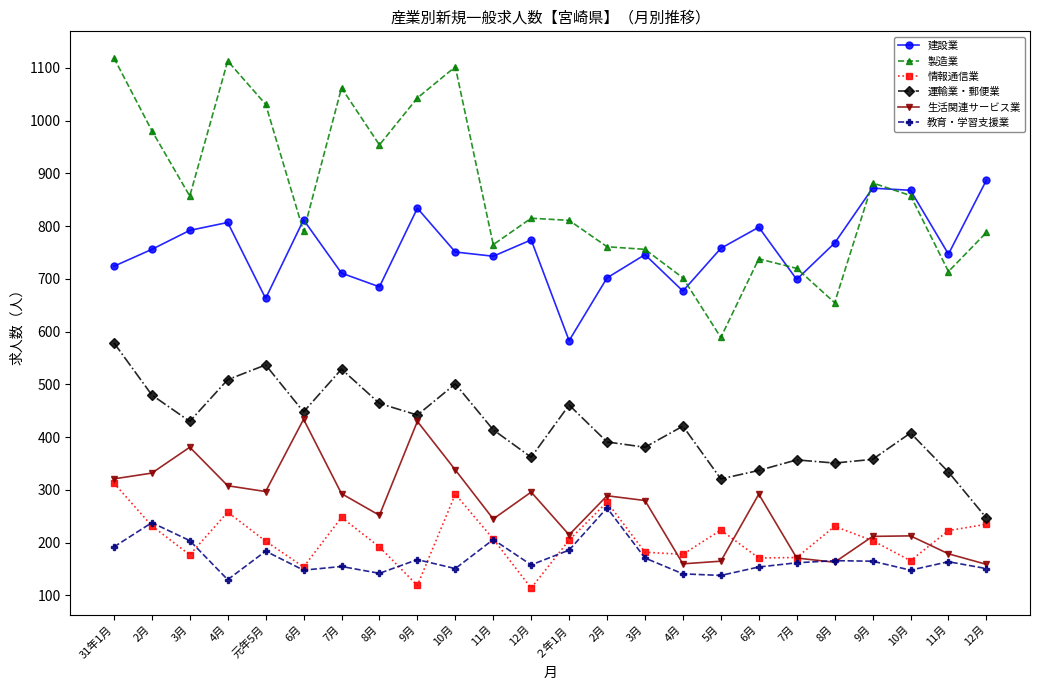

What is the difference between the highest and lowest values at 4月?

983